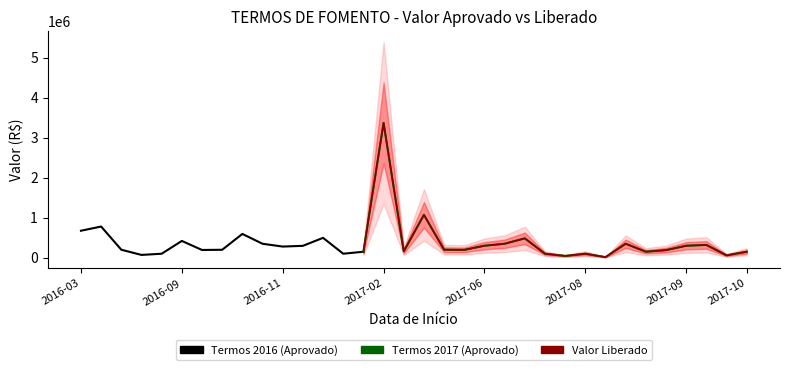

What is the value of the VALOR LIBERADO point at the 11th from the left?

279158.0